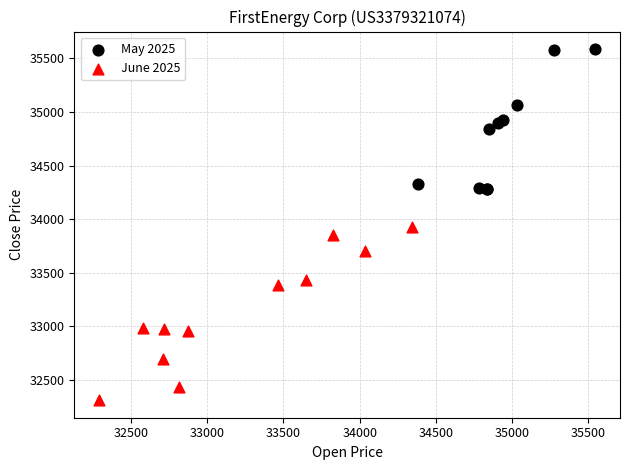

Which series reaches the minimum Y coordinate?

June 2025